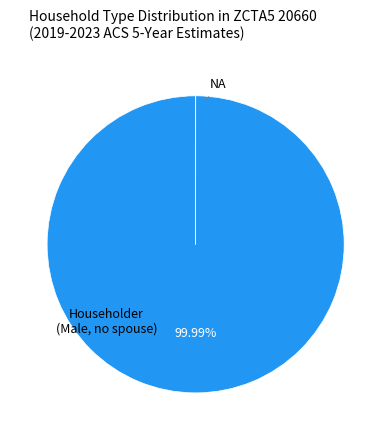

Does any single category account for the majority?

Yes